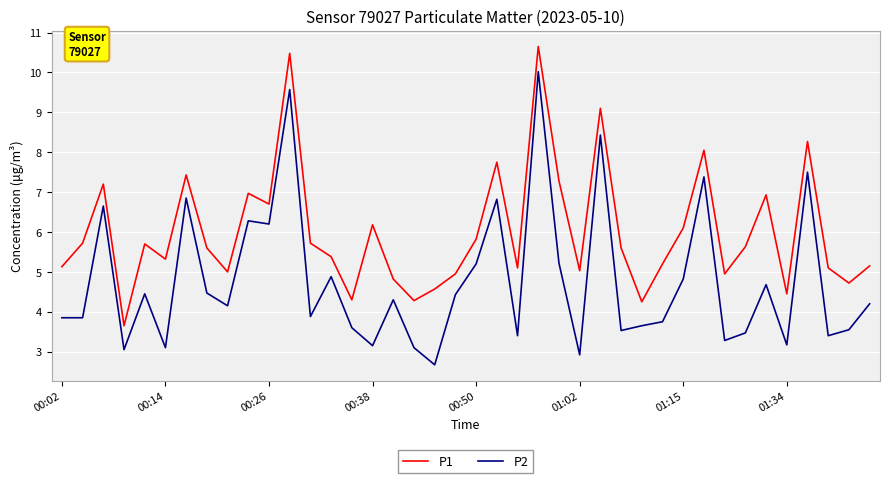

What is the minimum value shown in the chart?

2.7